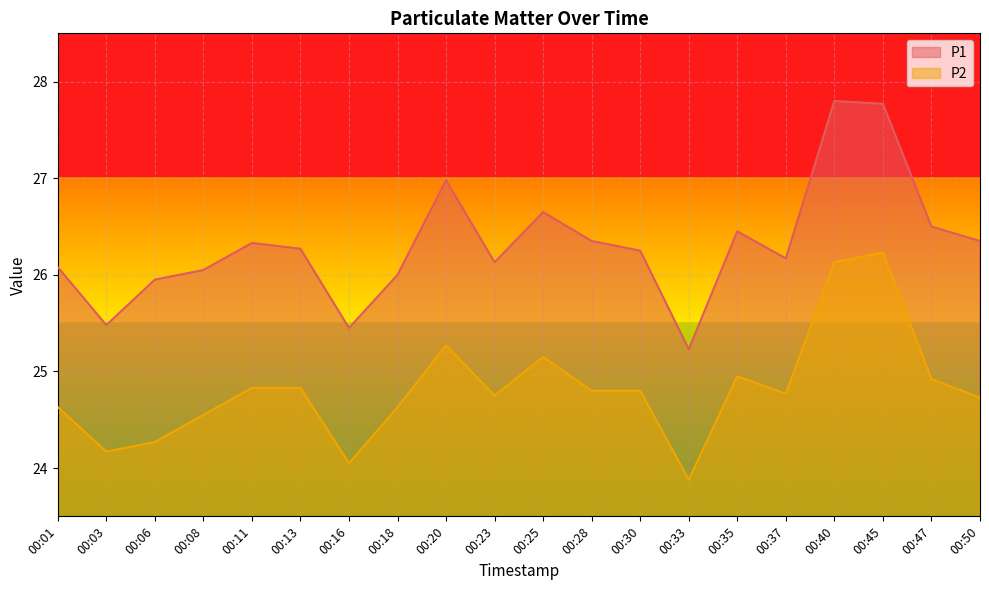

Between 00:16 and 00:18, which is larger?

00:18